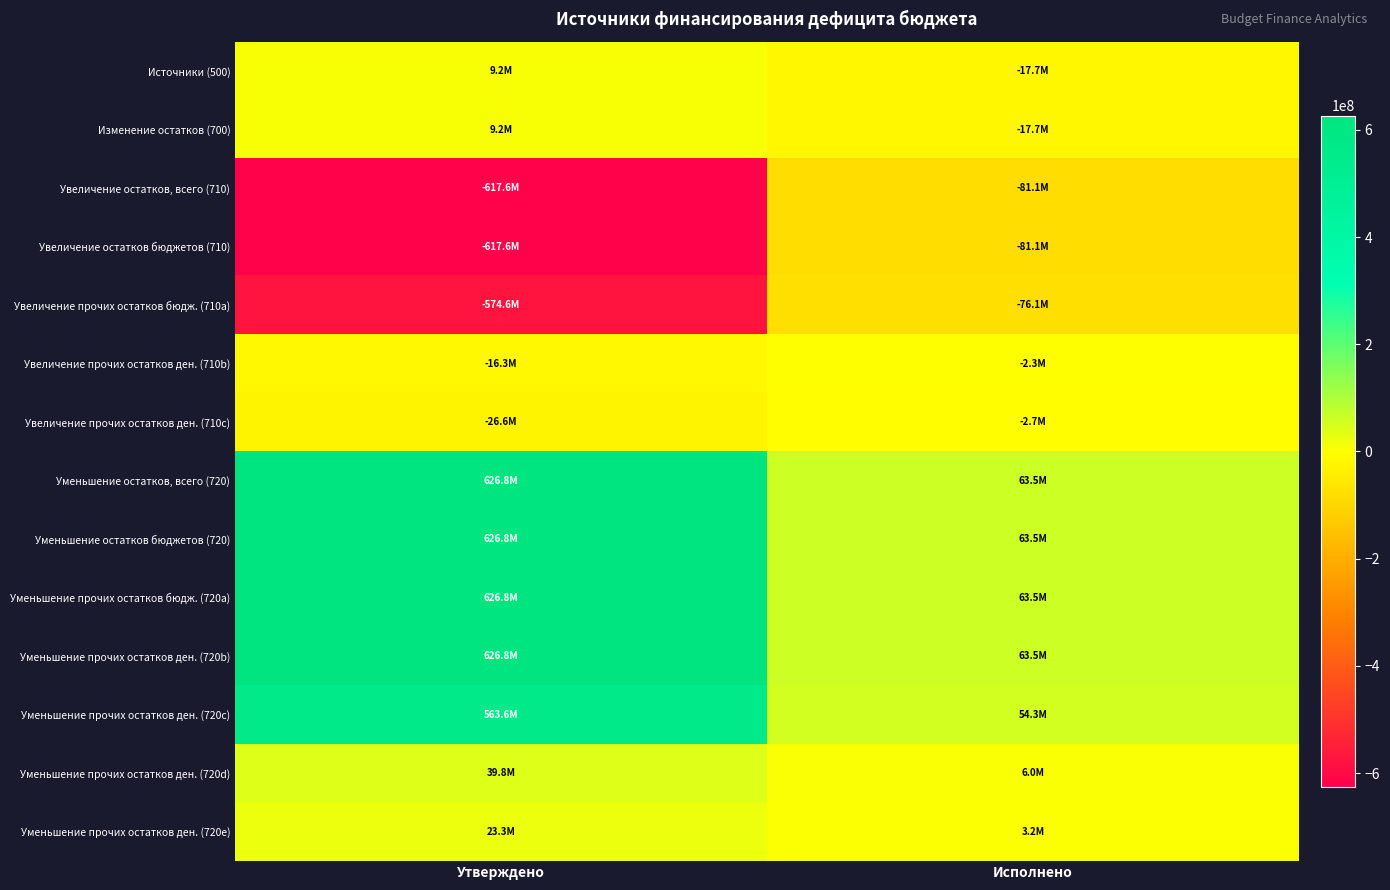

What is the spread (max minus min) of values at Исполнено?

144602960.6